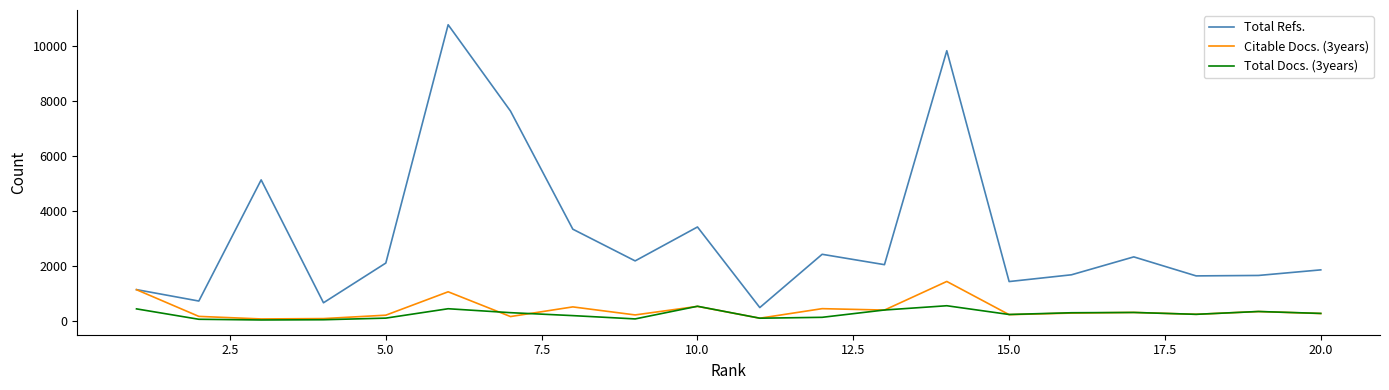

List the series in order of their peak value, highest first.

Total Refs., Citable Docs. (3years), Total Docs. (3years)